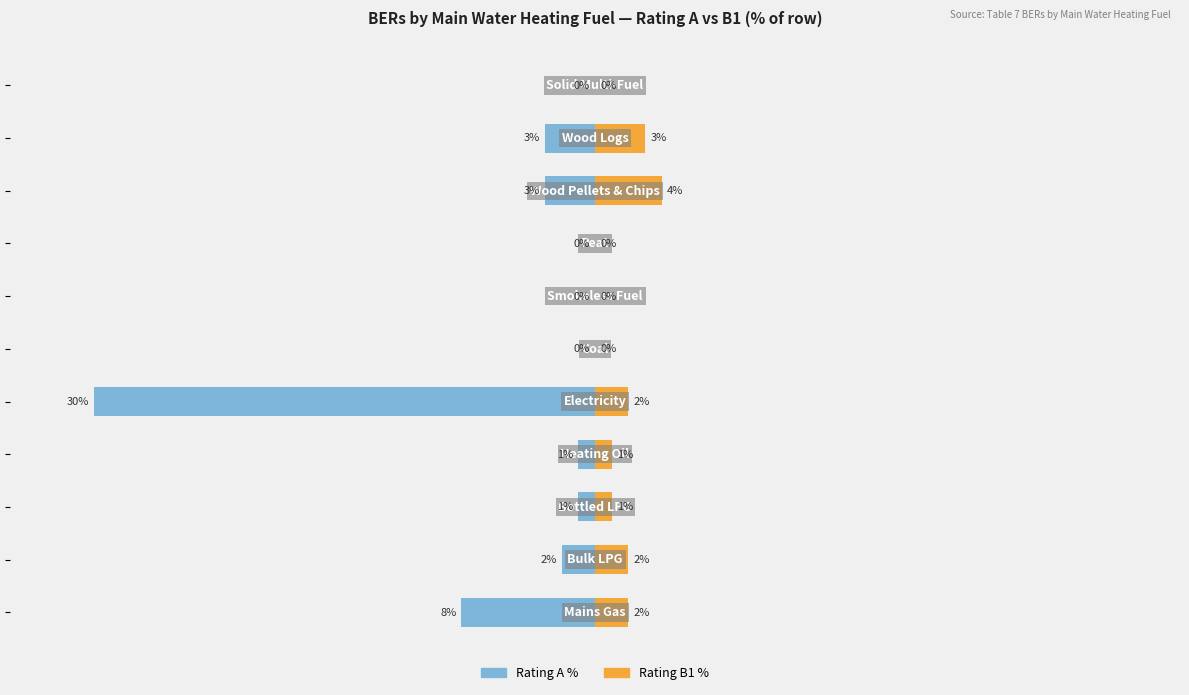

At 4, list the series in order from largest to smallest.

Rating B1 %, Rating A %